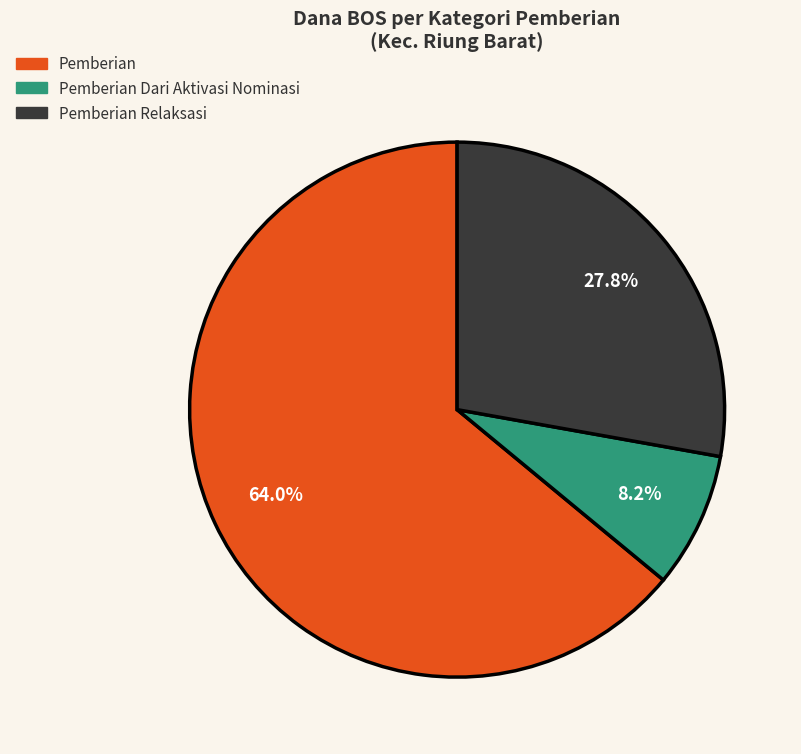

What percentage do Pemberian Relaksasi and Pemberian Dari Aktivasi Nominasi together represent?

36.0%